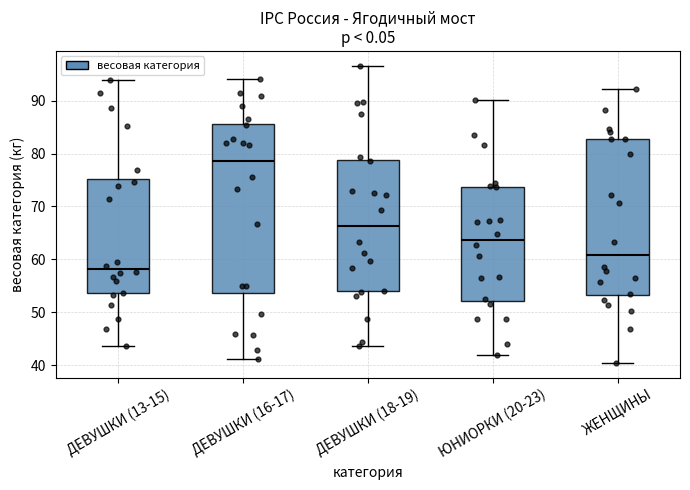

Which box is the tallest, from its lower edge to its upper edge?

ДЕВУШКИ (16-17)